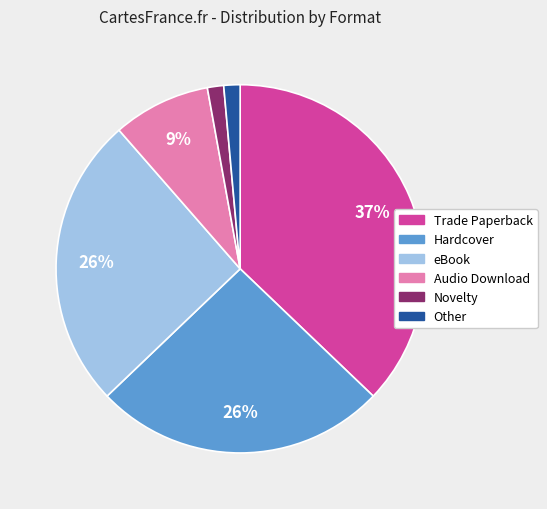

To the nearest percent, what is the combined percentage of eBook and Novelty?

27%